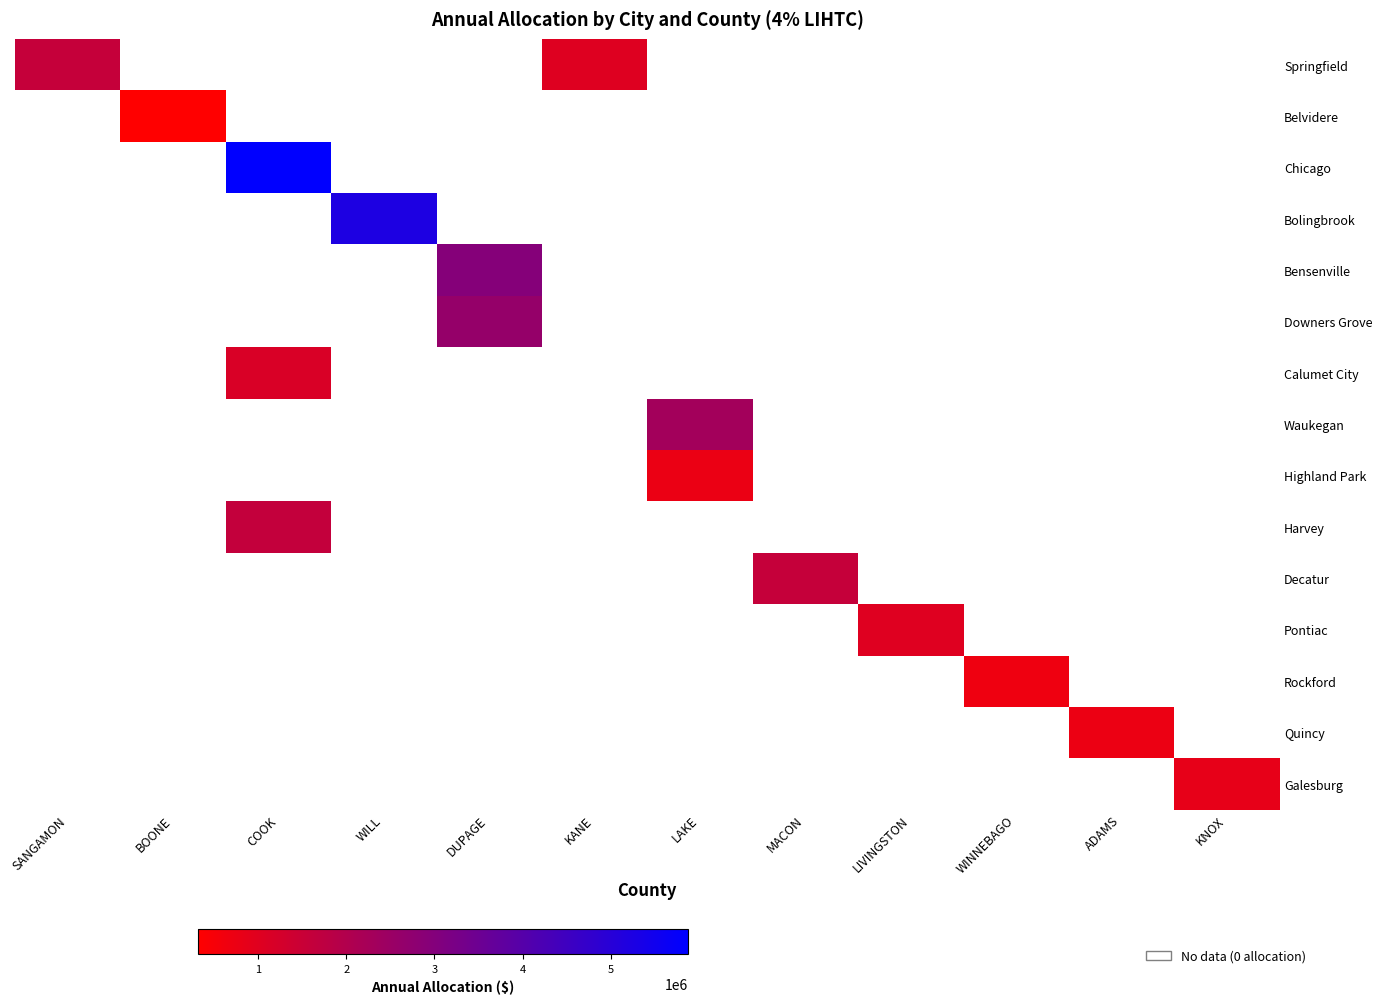

How many series are shown in this chart?

15